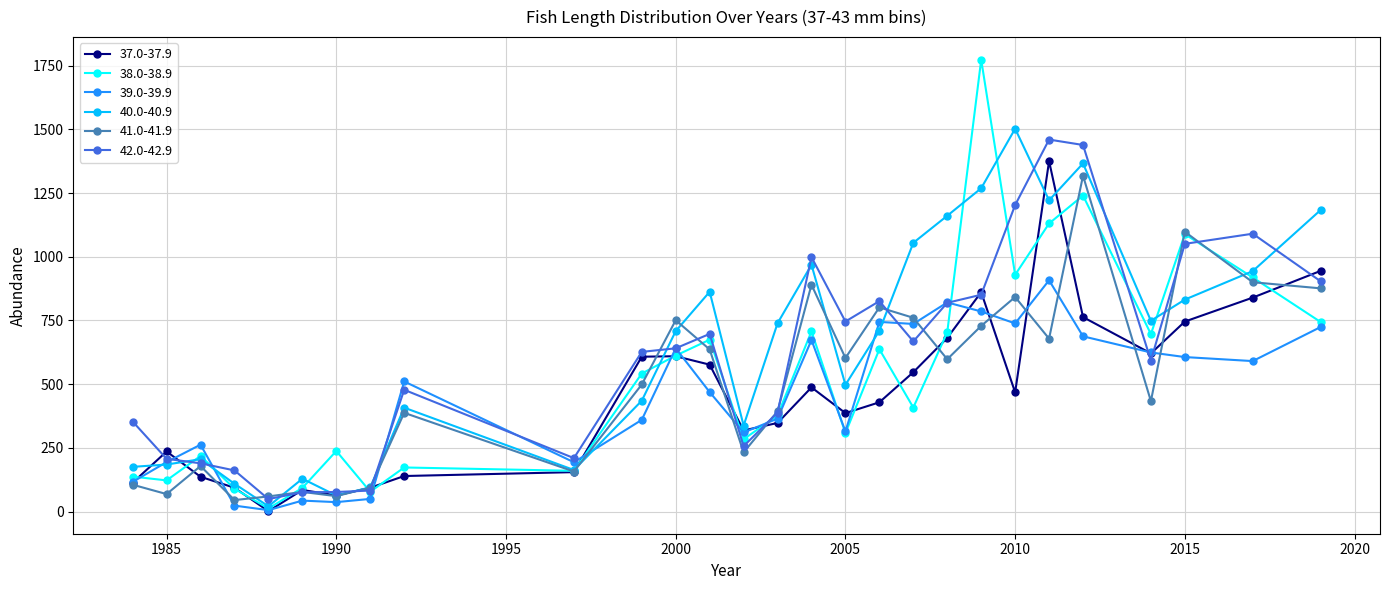

Which series has the largest range (max minus min)?

38.0-38.9